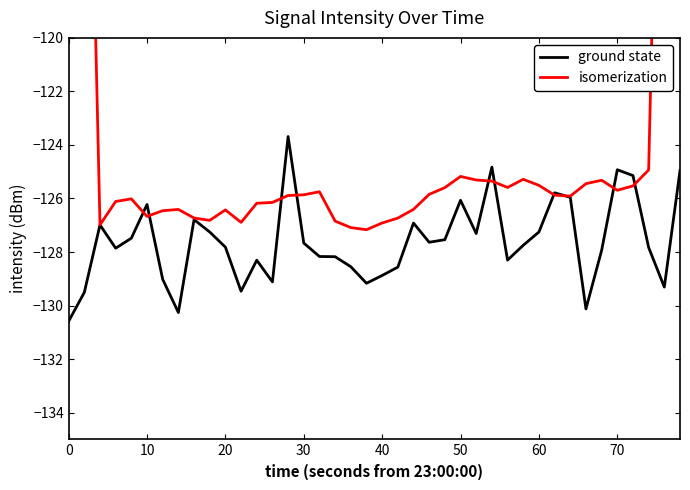

What is the highest value of the ground state series?

-123.7